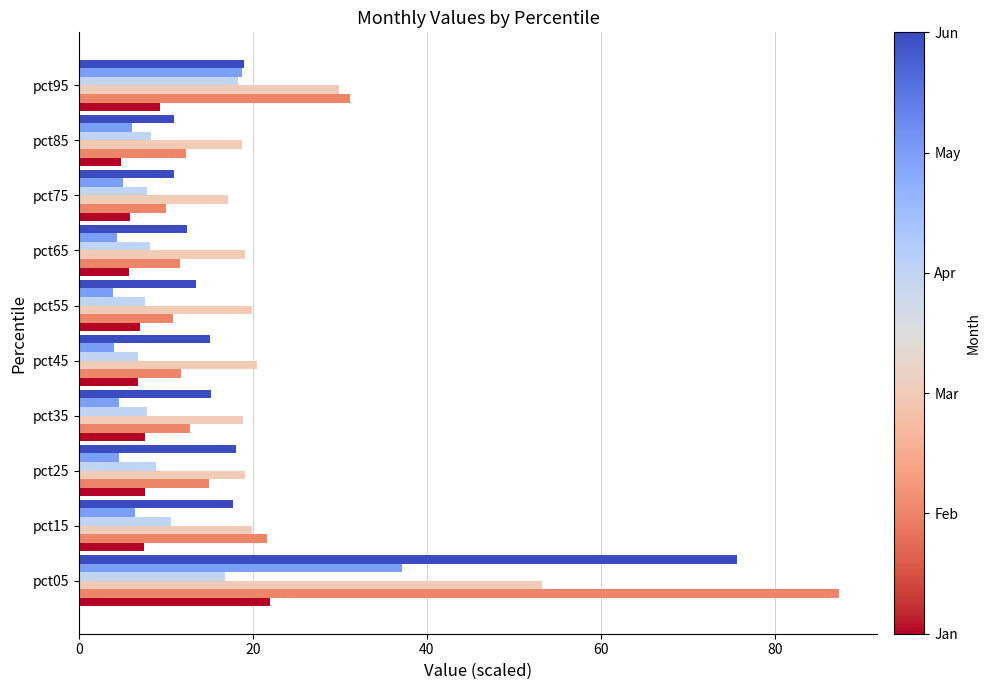

What is the total value across all series at pct55?

62.9